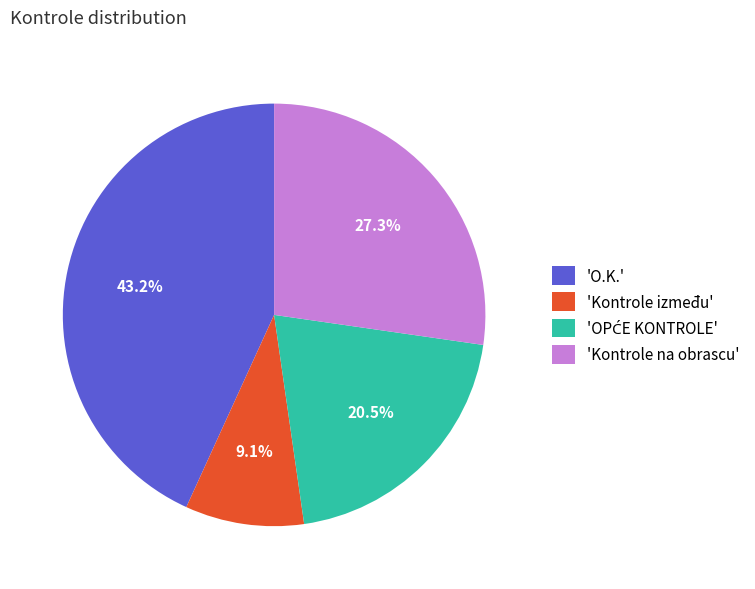

To the nearest percent, what is the average slice percentage?

25%